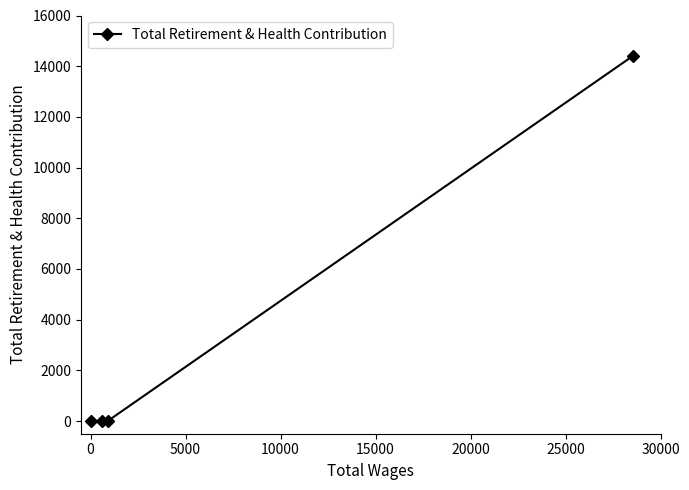

True or false: the data has more than 1 interior local peaks.

False